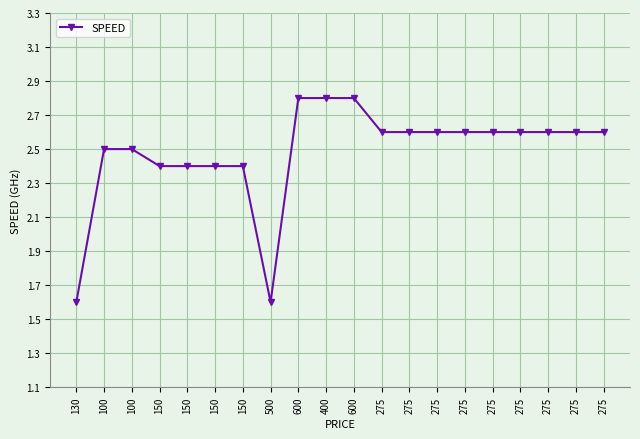

Count the number of categories in the chart.

20